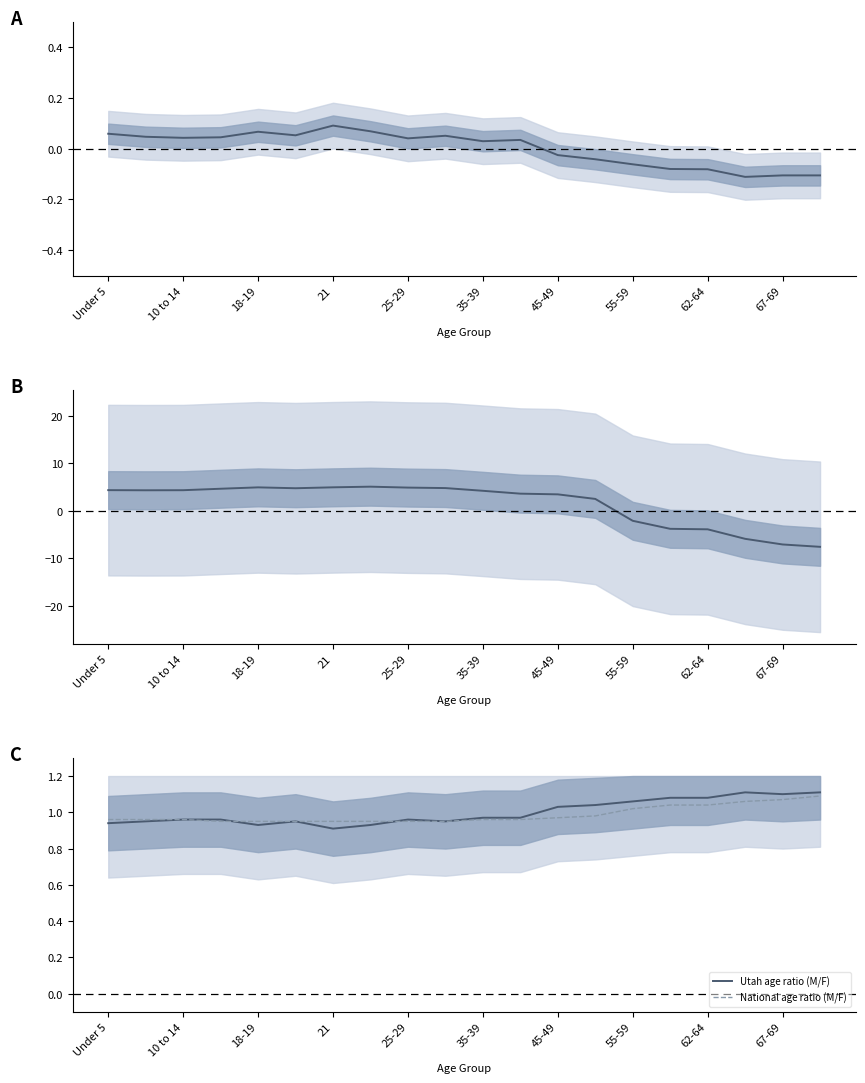

At how many categories does at least one series exceed 4?

11